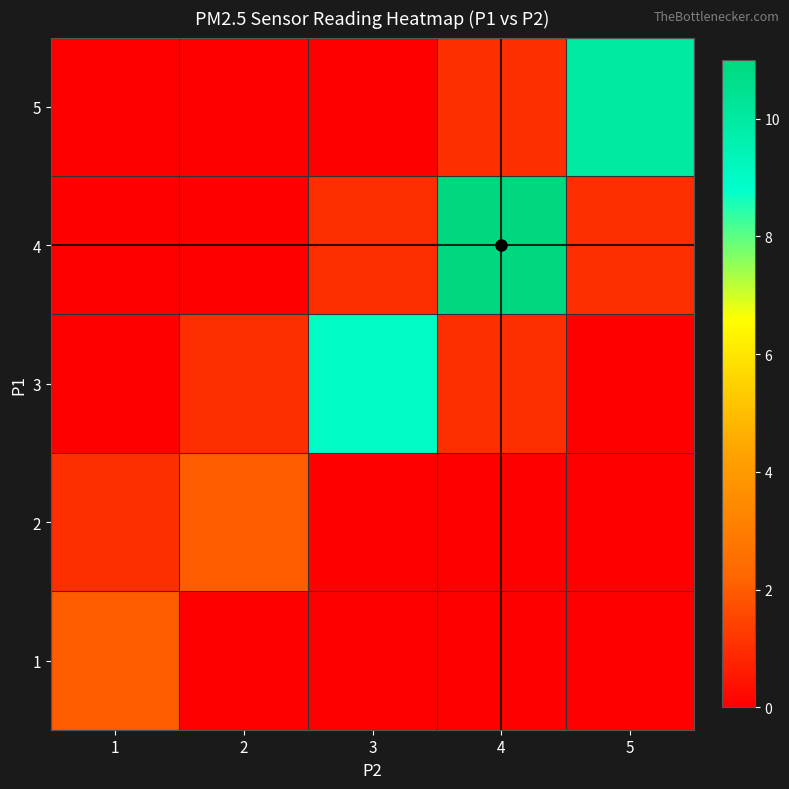

Rank the series at 1 from lowest to highest value.

3, 4, 5, 2, 1